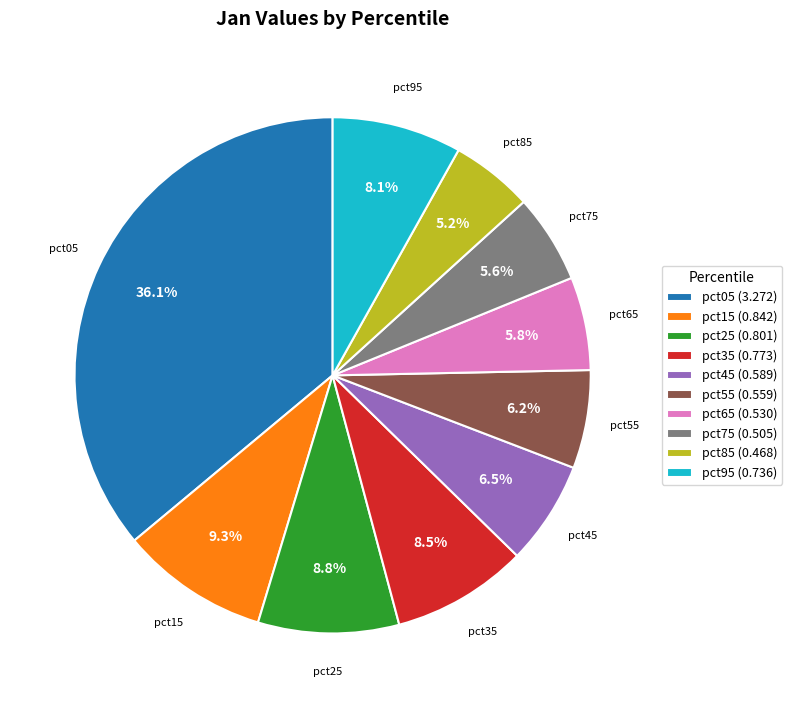

True or false: pct05 accounts for 36% of the total.

True